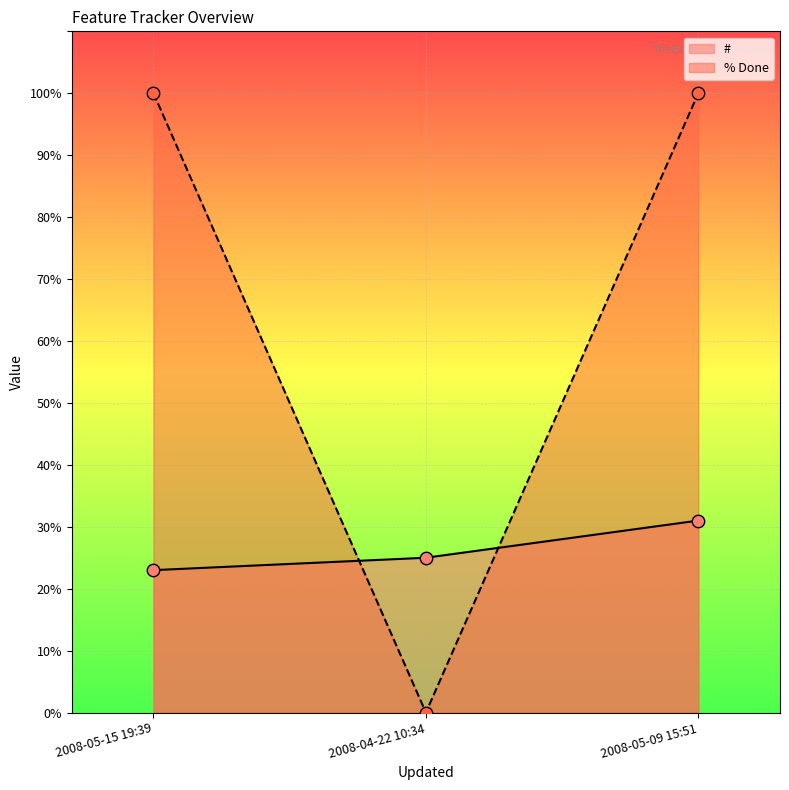

Which series contains the highest Y value?

% Done